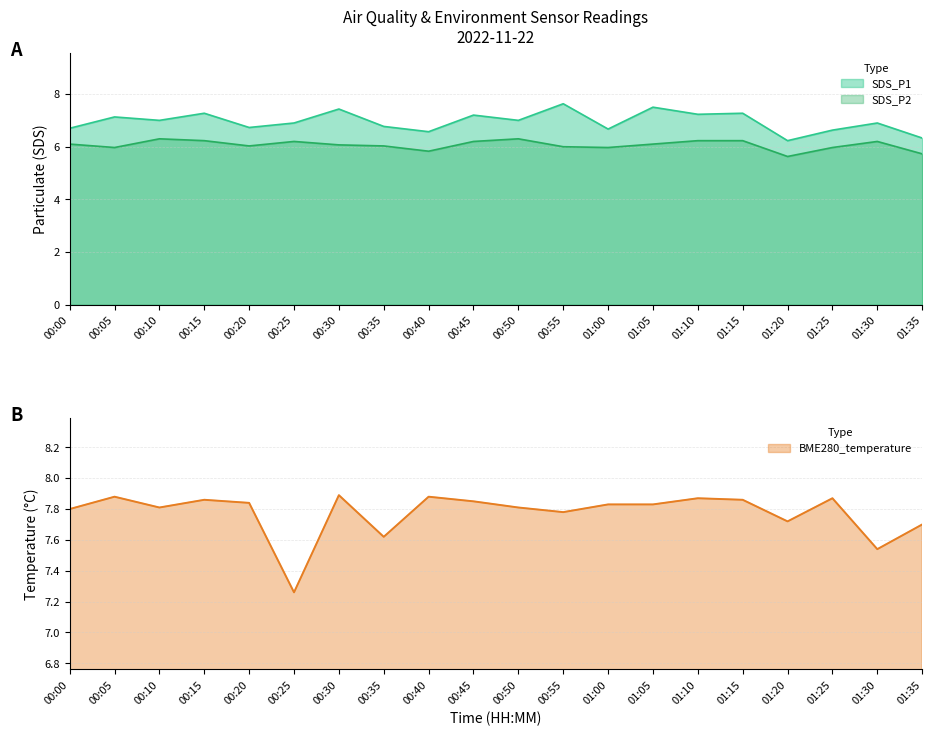

Where is BME280_temperature nearest to the value 7?

00:25